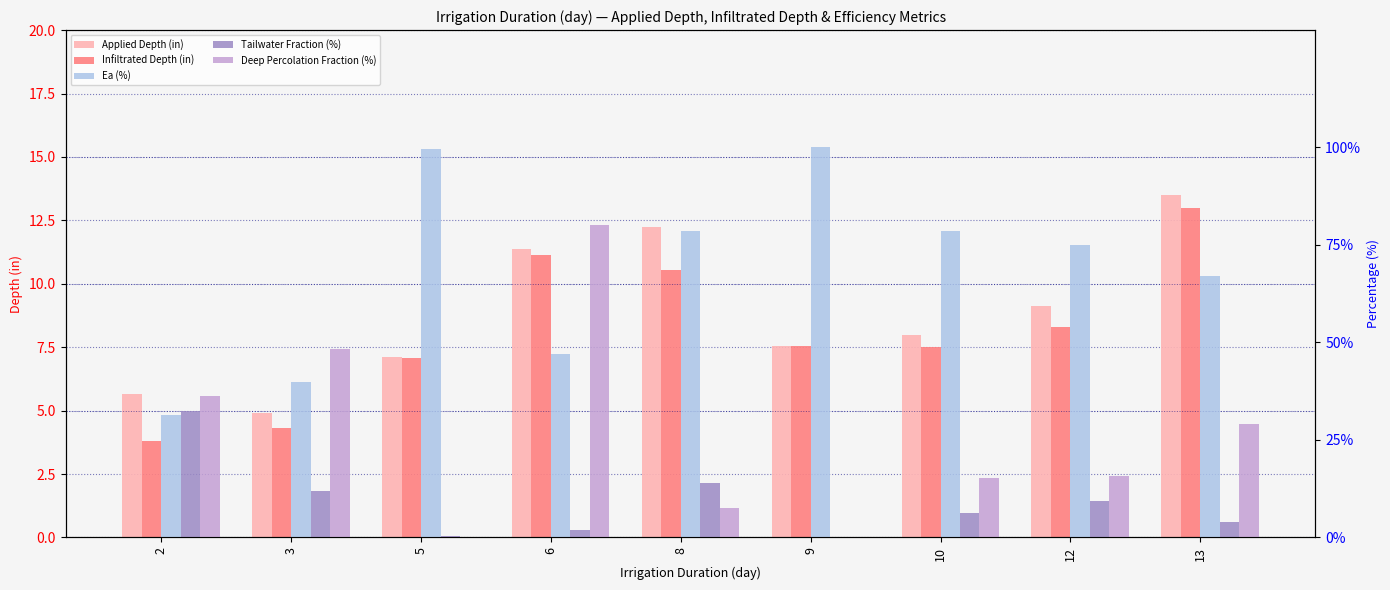

The value of Ea (%) at 9 is 138.6. True or false?

False